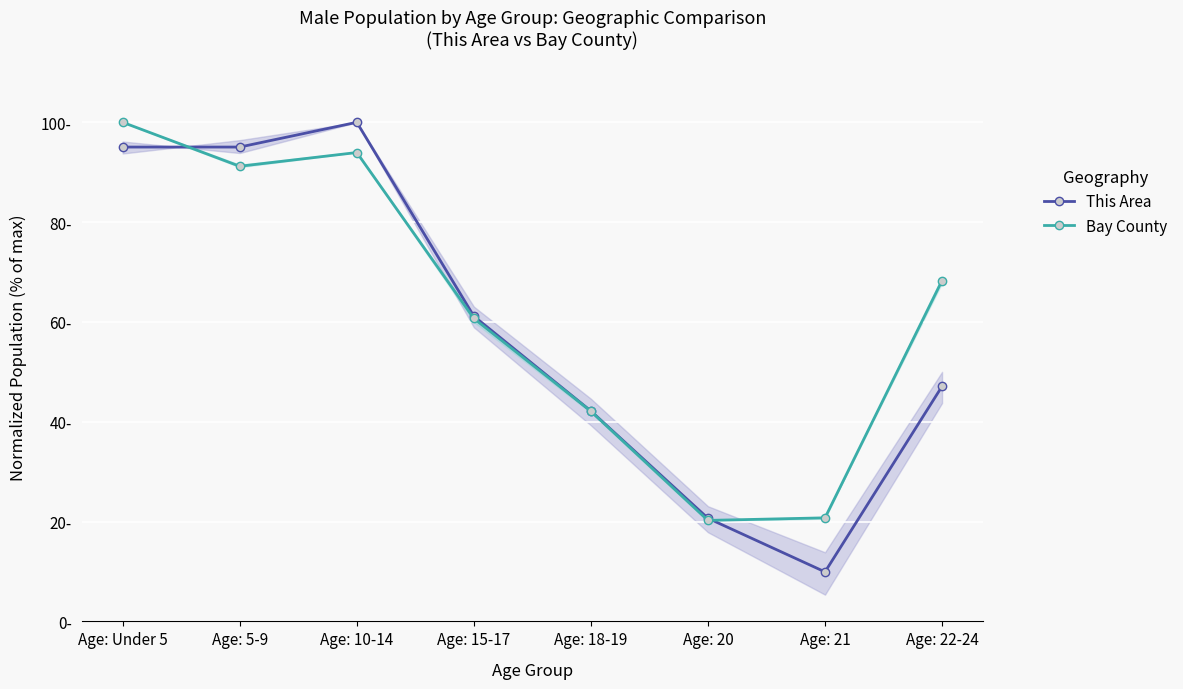

What are all the series names shown in the legend?

This Area, Bay County